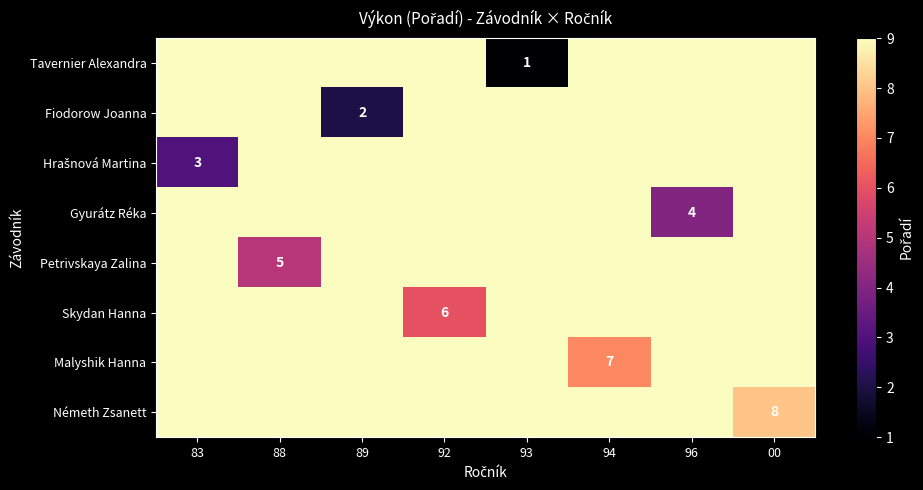

At which category does the chart reach its peak across all series?

83